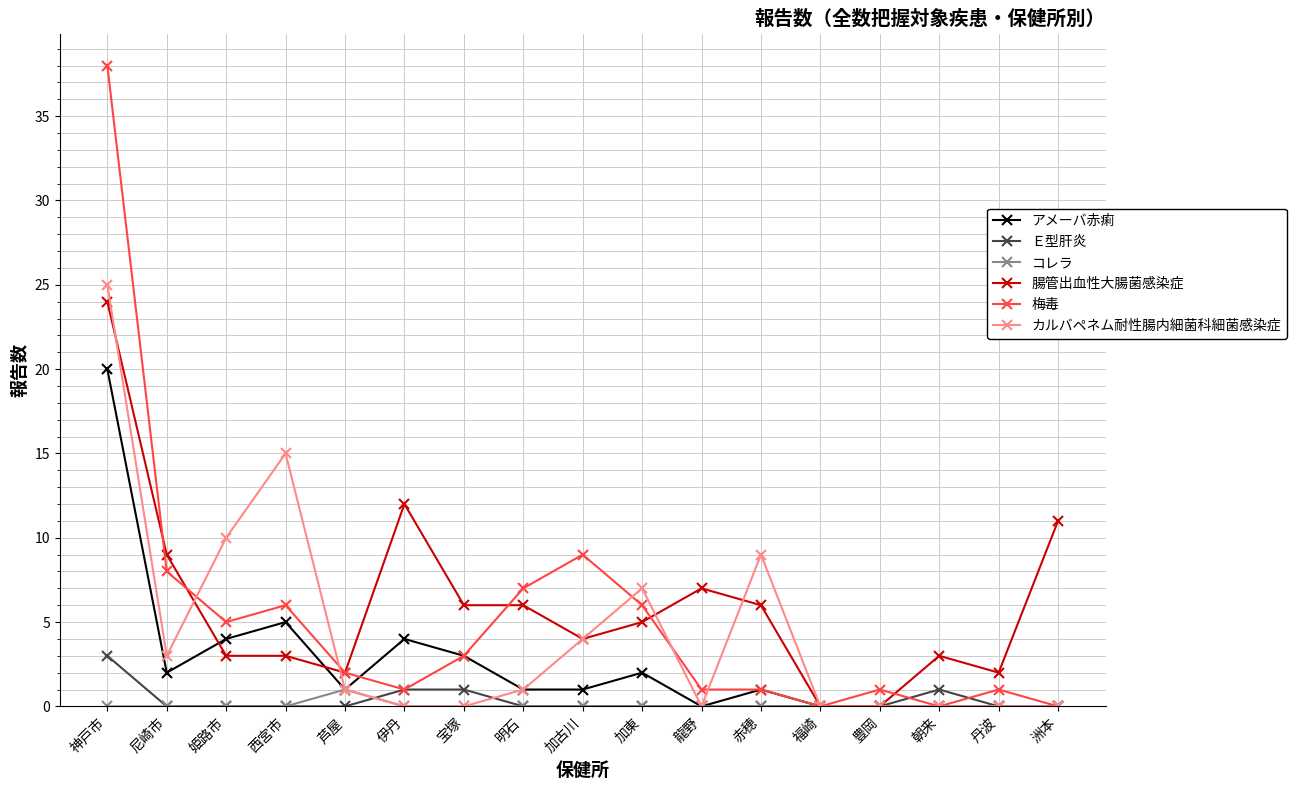

True or false: アメーバ赤痢 has more than 0 interior local peaks.

True